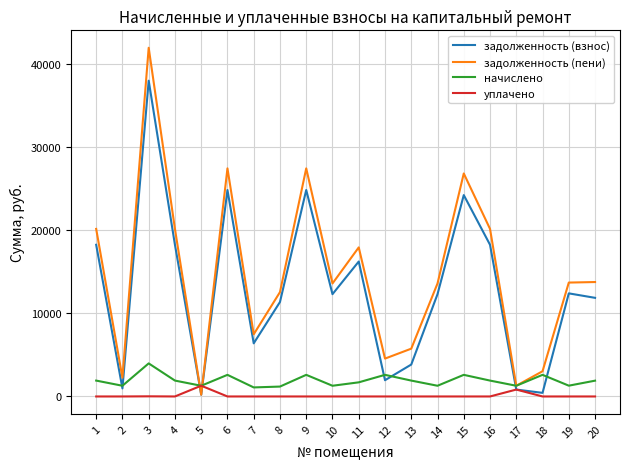

What is the average value of the уплачено series?

107.2